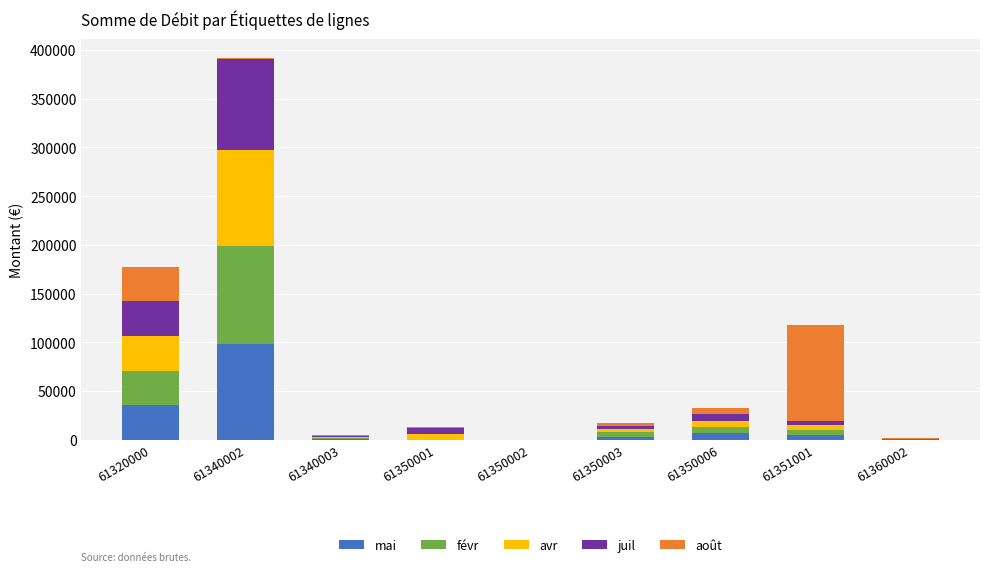

At which category is the sum across all series the highest?

61340002